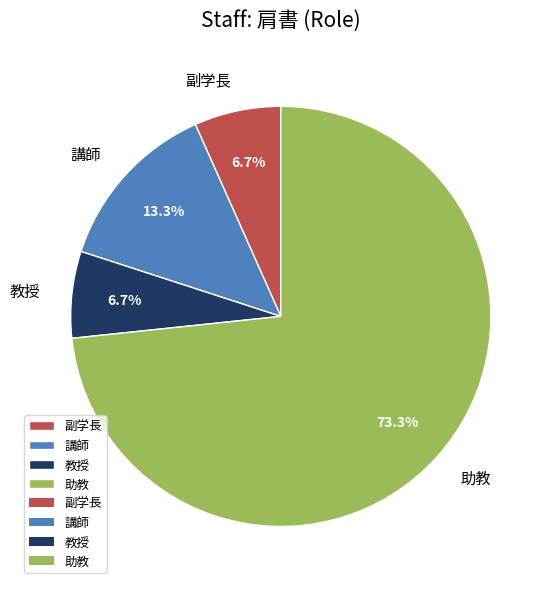

Approximately how many times larger is the value at 副学長 compared to 教授?

1.0